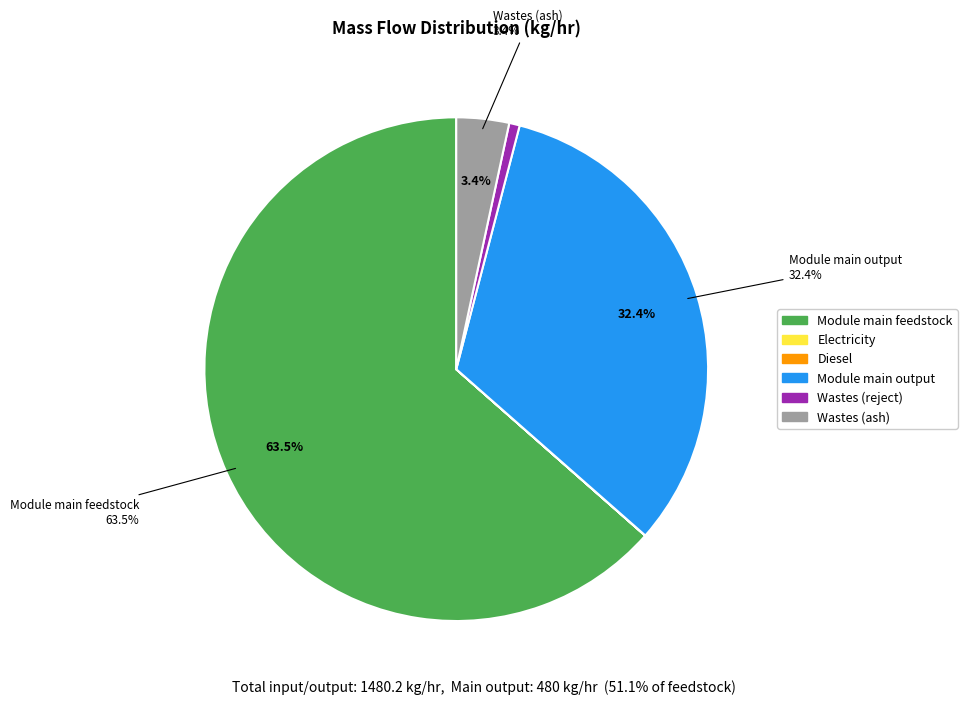

Does any single category account for the majority?

Yes